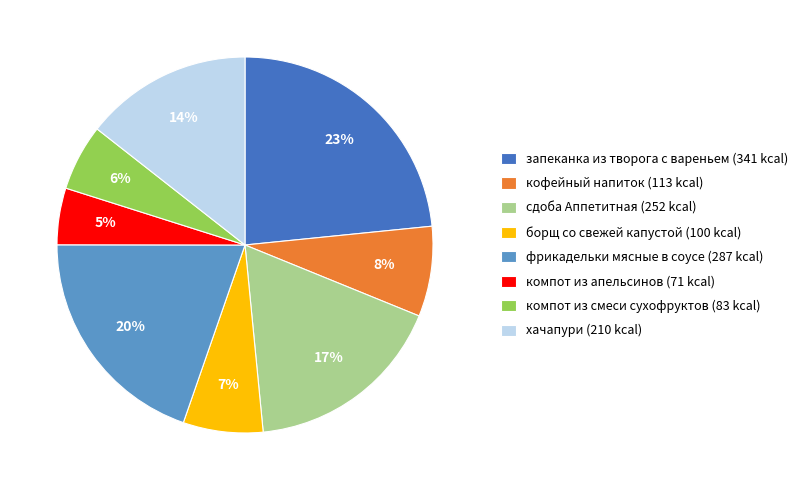

Count the number of slices in the pie.

8